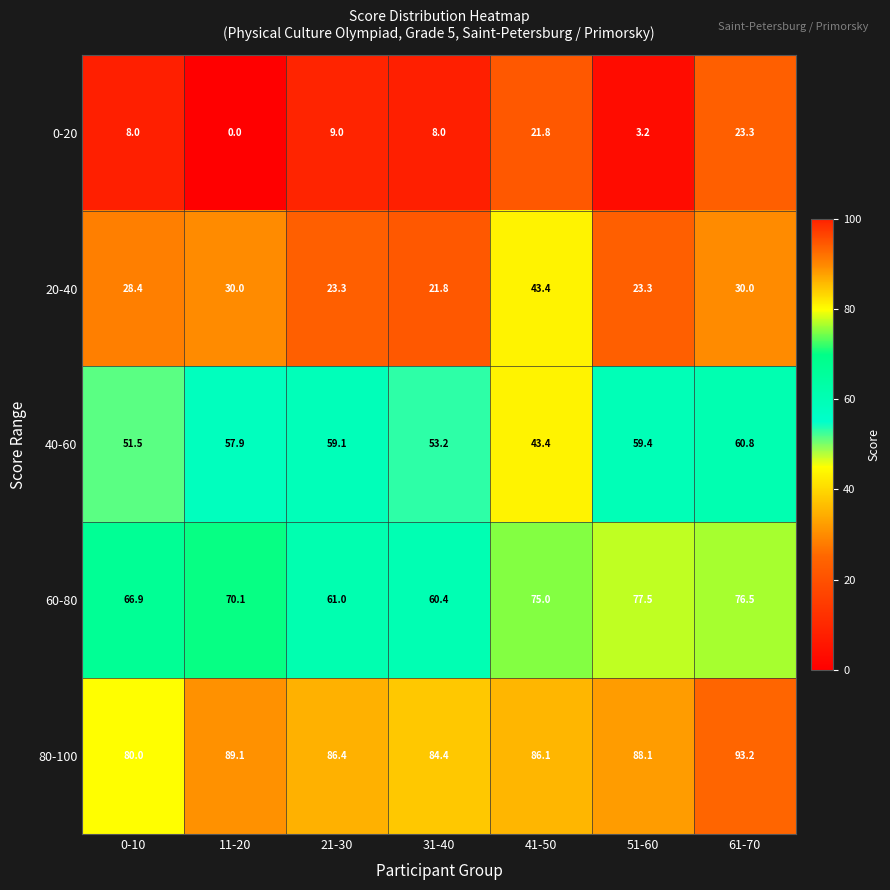

Read the 20-40 value at 51-60.

23.3